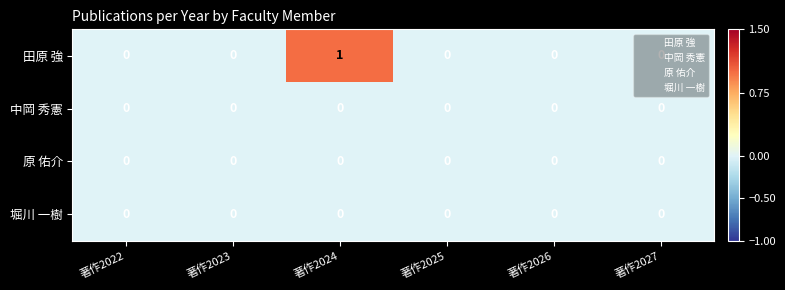

At which category is the sum across all series the highest?

著作2024